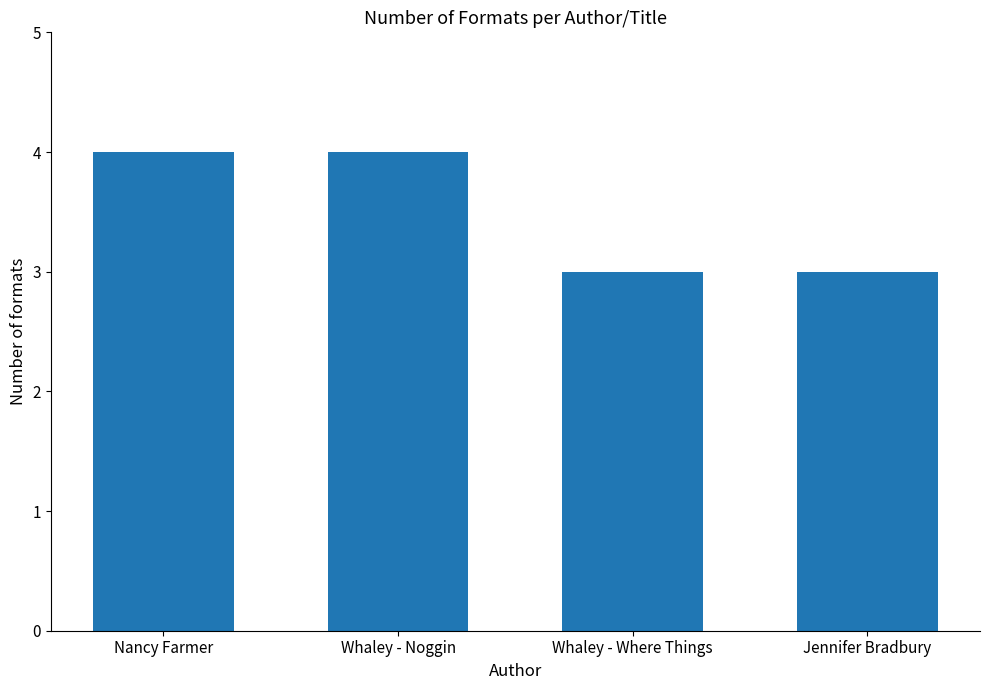

What is the ratio of the value at Nancy Farmer to the value at Whaley - Where Things?

1.3